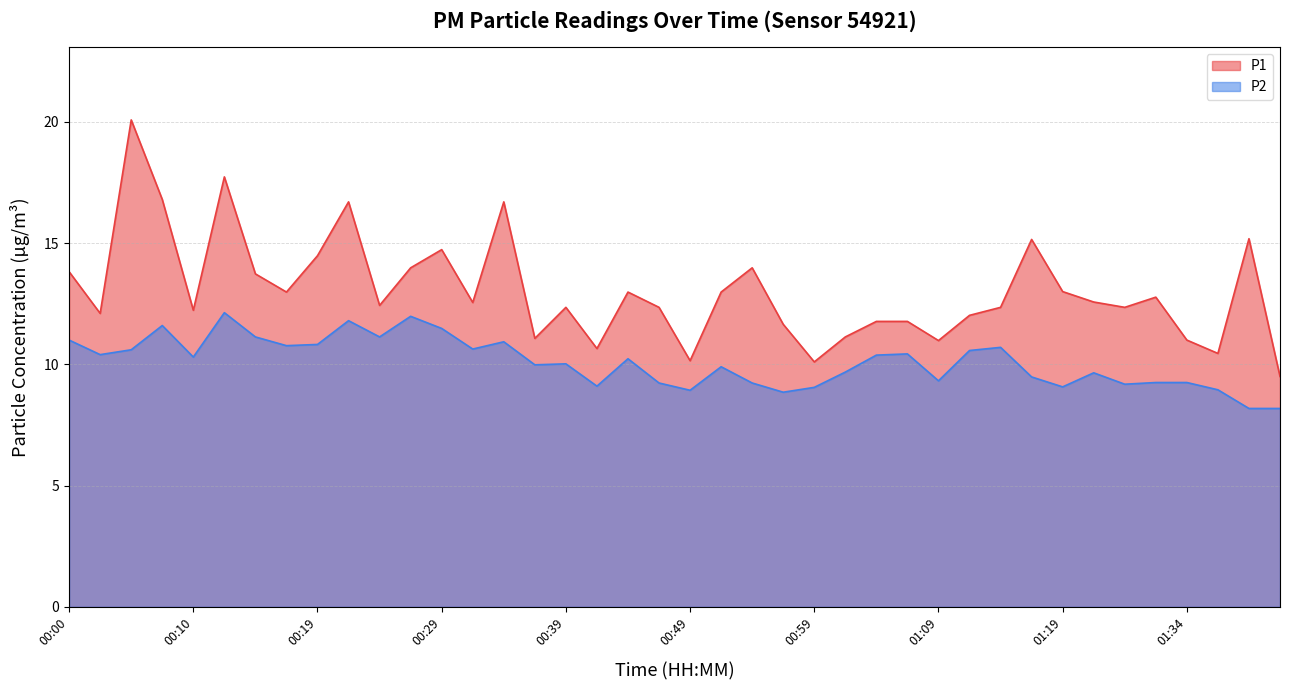

At which label does P1 first exceed 12?

00:00